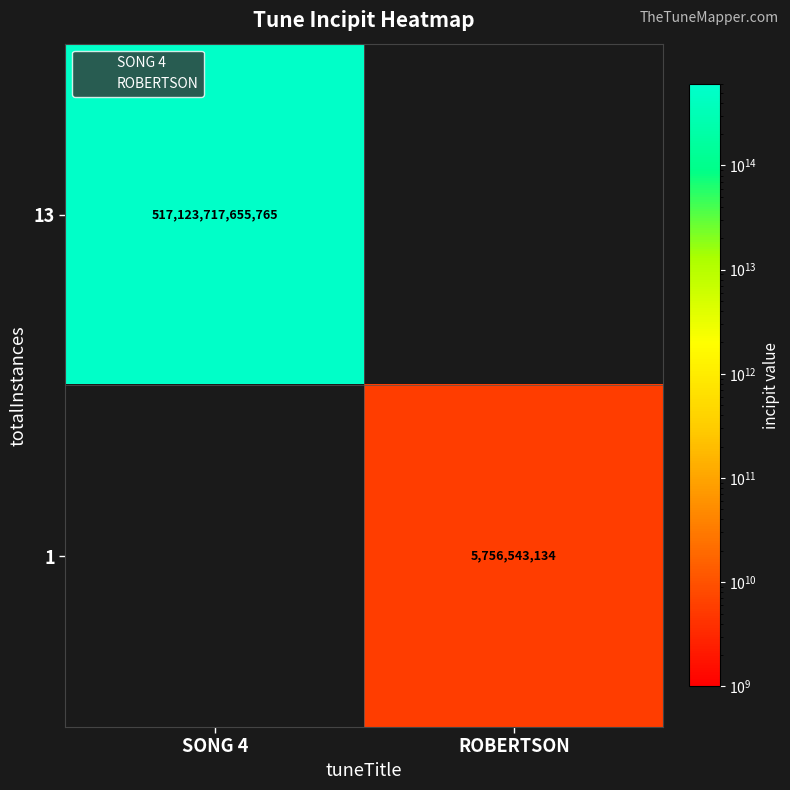

How many values in 13 are above zero?

1